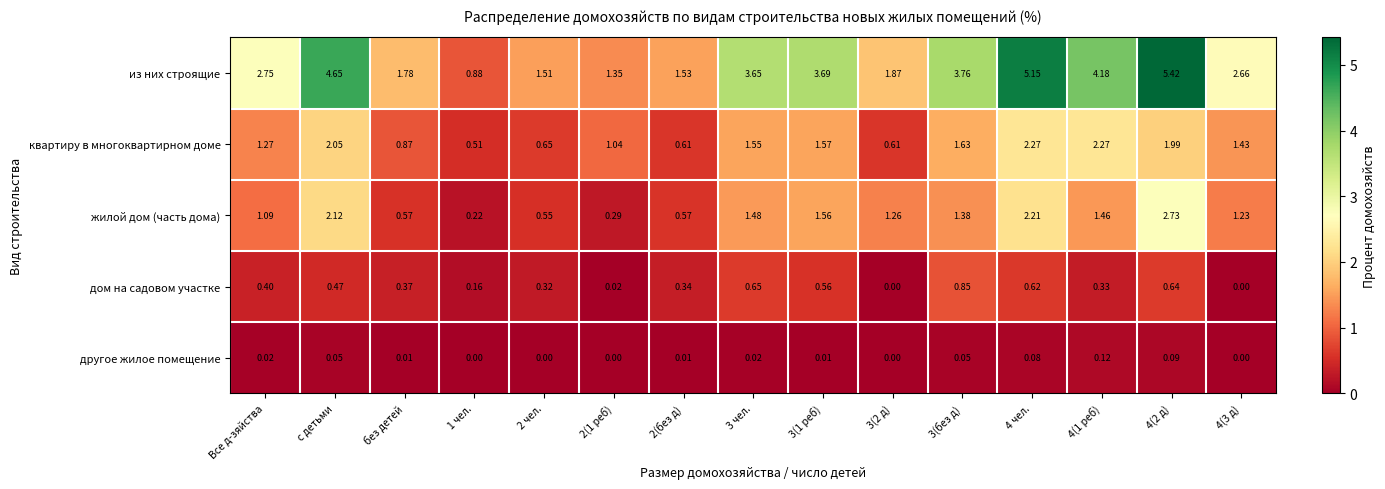

Rank the series at 2 чел. from lowest to highest value.

другое жилое помещение, дом на садовом участке, жилой дом (часть дома), квартиру в многоквартирном доме, из них строящие